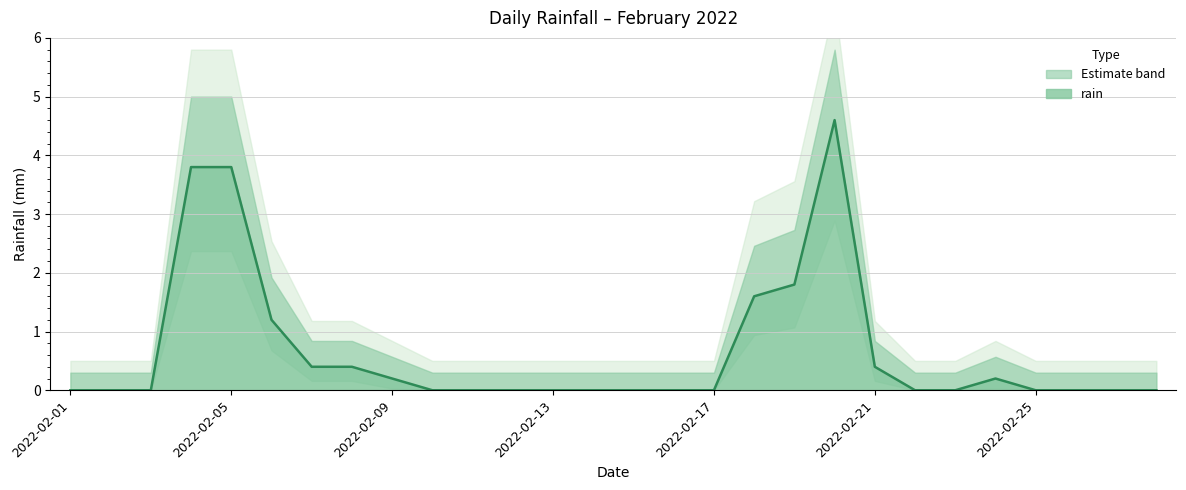

Reading left to right, extract all data points from this chart.

0.0	0.0	0.0	3.8	3.8	1.2	0.4	0.4	0.2	0.0	0.0	0.0	0.0	0.0	0.0	0.0	0.0	1.6	1.8	4.6	0.4	0.0	0.0	0.2	0.0	0.0	0.0	0.0